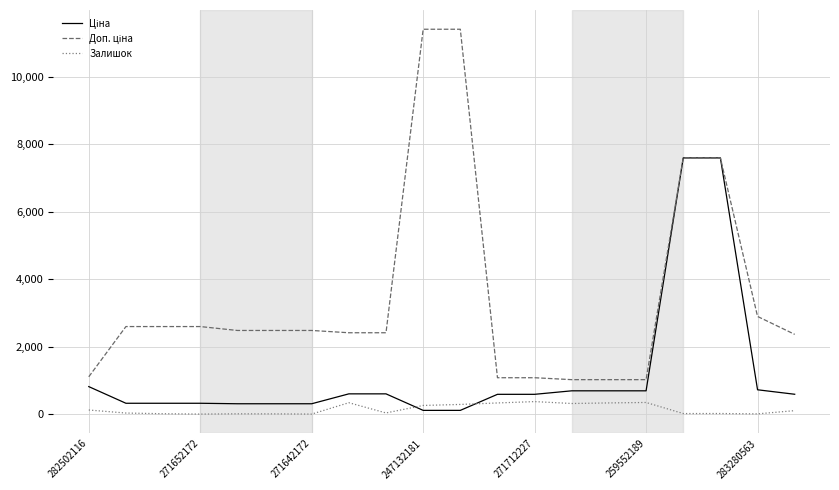

Does the chart display data point markers on the line(s)?

No